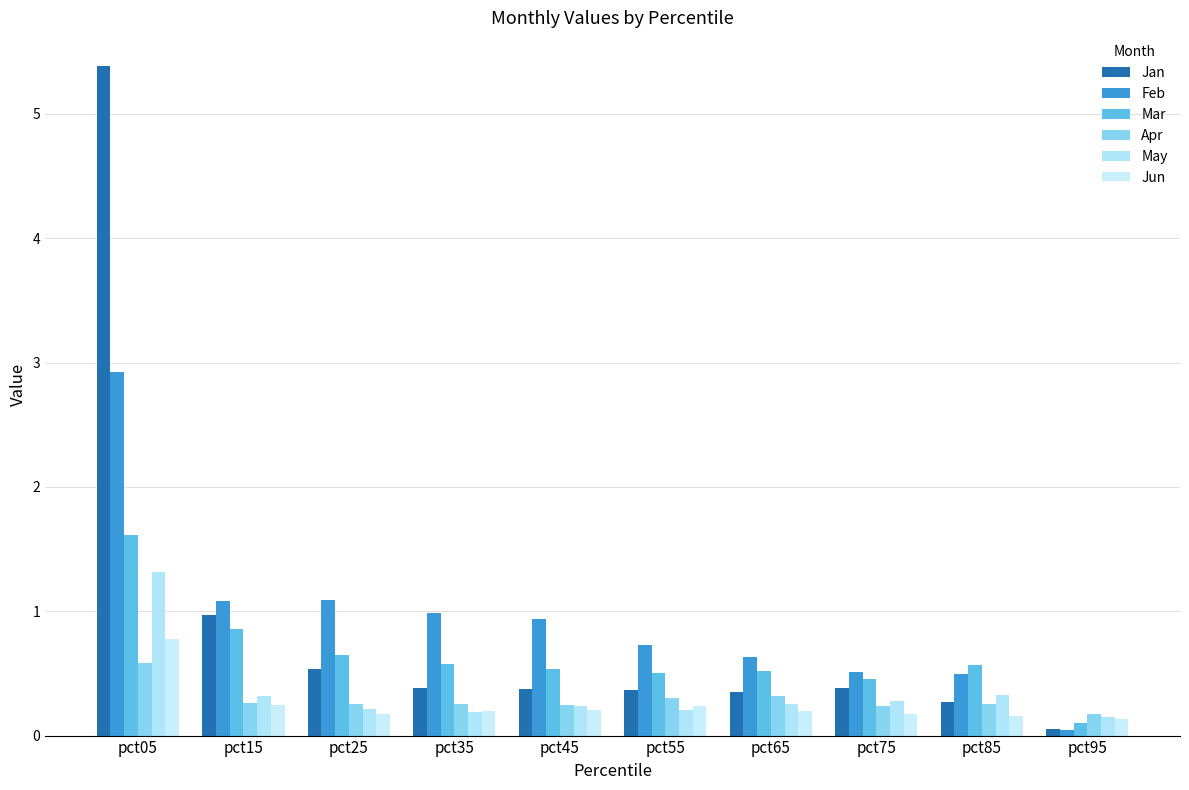

At which category does the chart reach its minimum across all series?

pct95